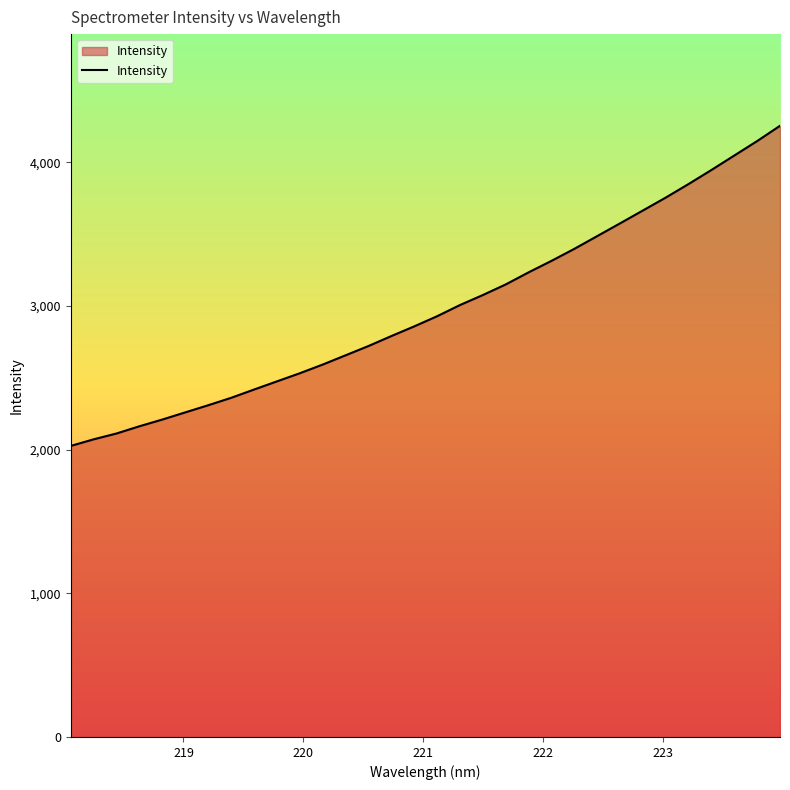

What is the maximum value shown in the chart?

4255.2